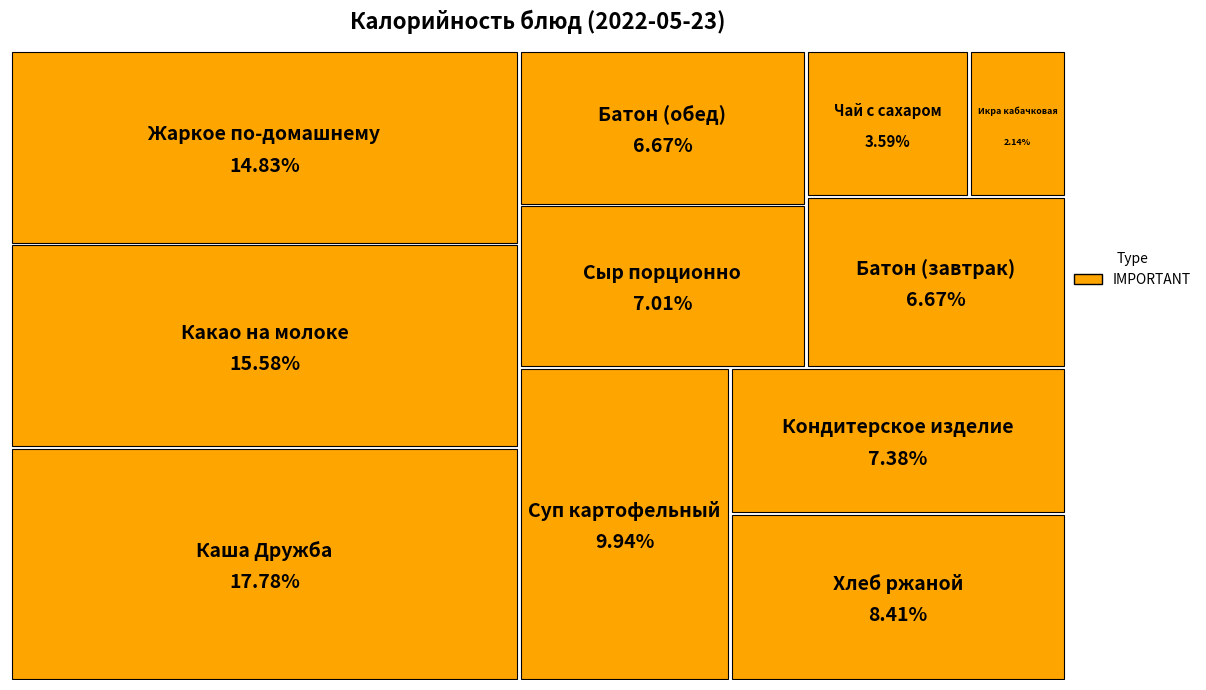

To the nearest percent, what is the difference between the largest and smallest slice percentages?

16%